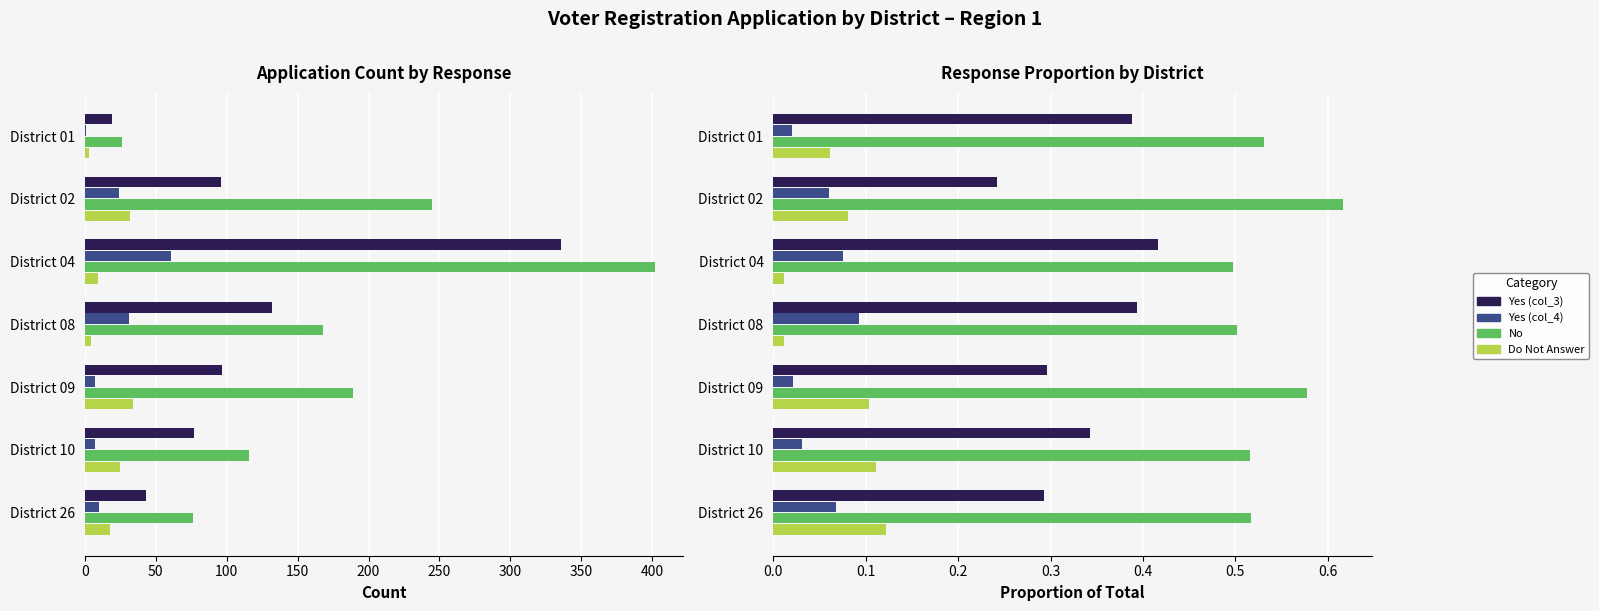

What is the difference between the maximum and second lowest values in the Yes (col_3) series?

0.1